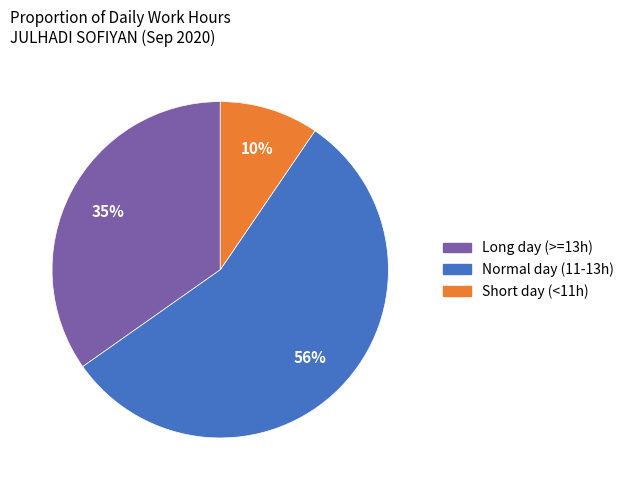

Is there any slice that represents more than half of the pie?

Yes